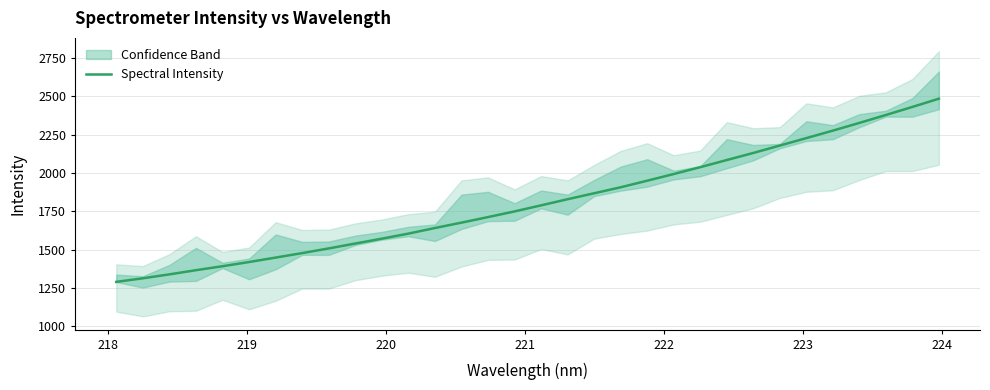

How many data points are less than 1788?

16